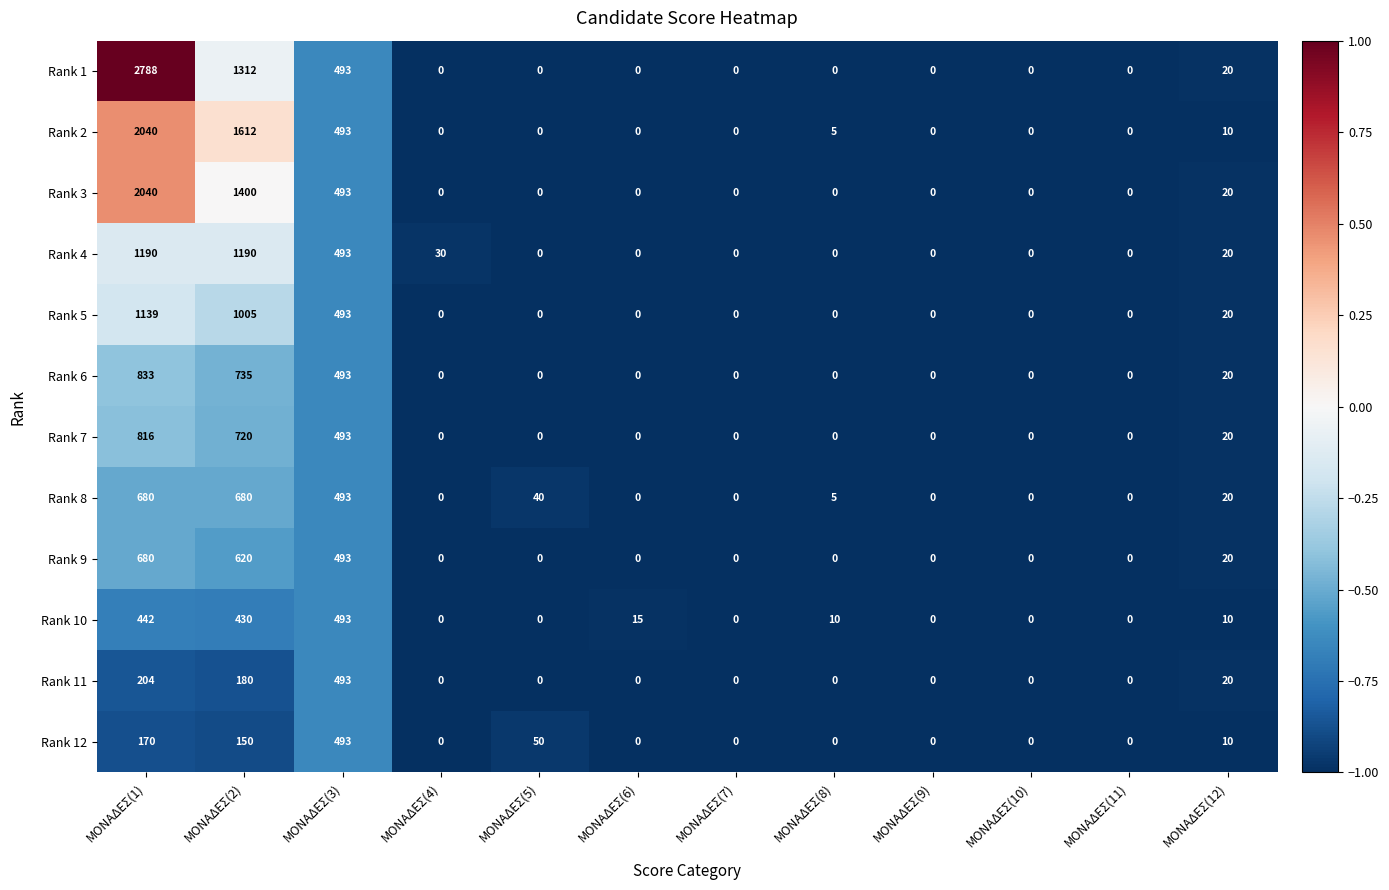

What is the difference between the highest and lowest values at ΜΟΝΑΔΕΣ(1)?

2618